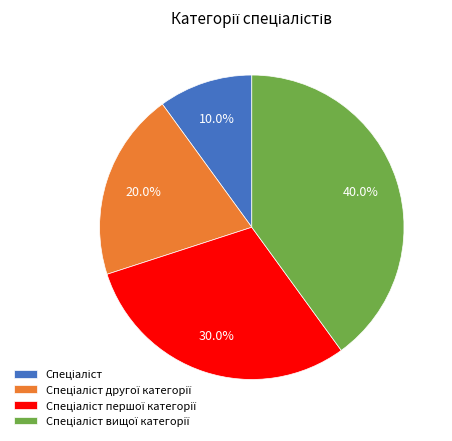

Is there a majority slice in this chart?

No